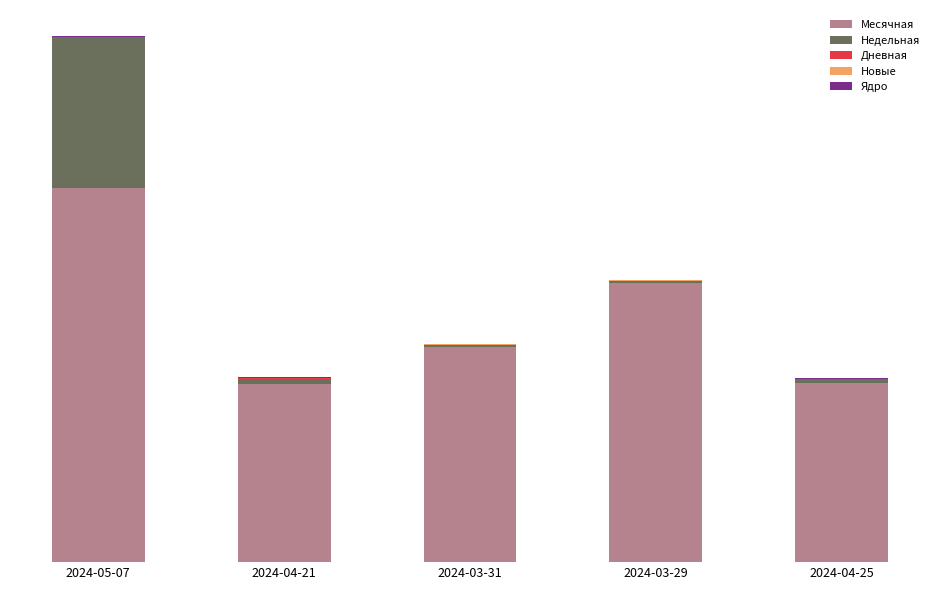

Between 2024-05-07 and 2024-03-31, which is larger?

2024-05-07